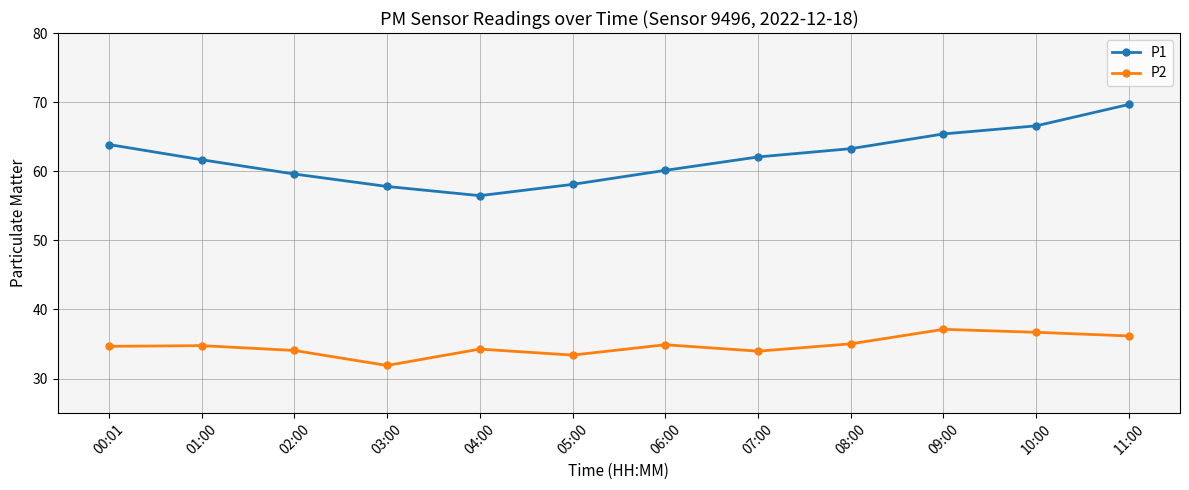

Is the value of P2 at 01:00 greater than the value of P1 at 05:00?

No